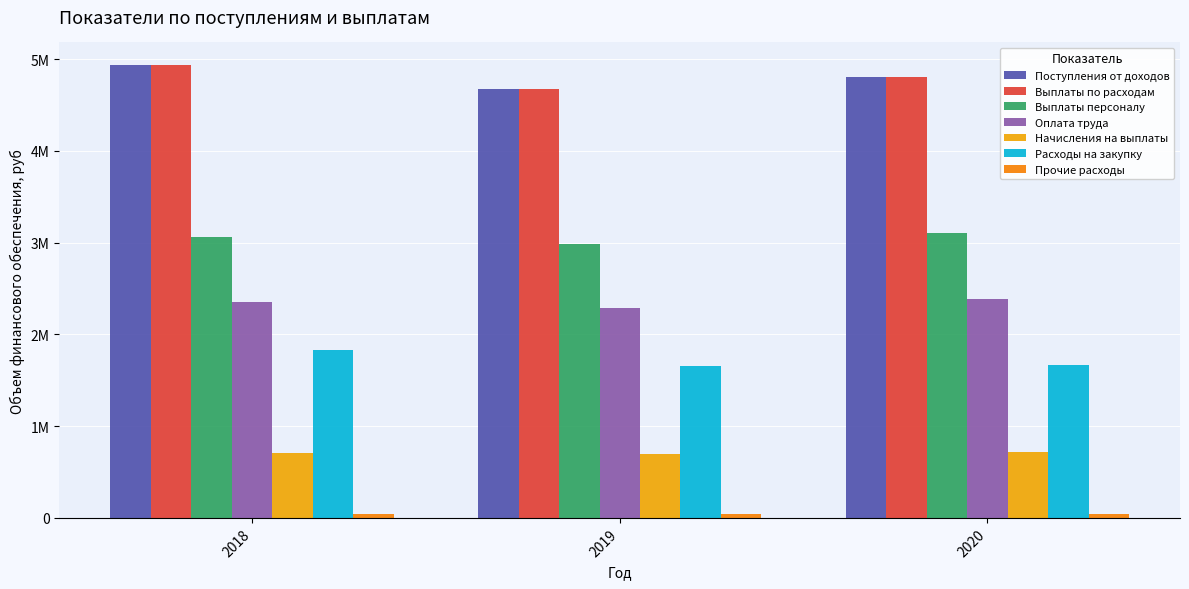

At which label does Выплаты по расходам reach its minimum?

2019